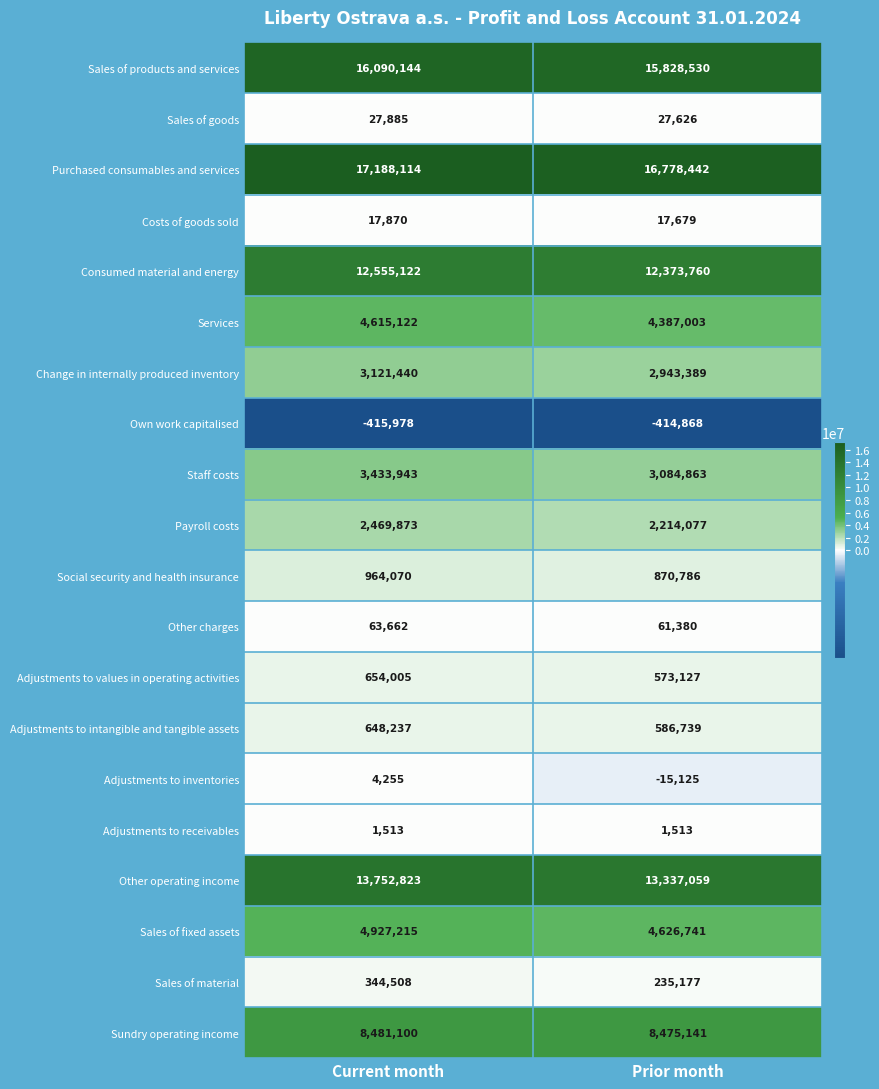

At Prior month, list the series in order from smallest to largest.

Own work capitalised, Adjustments to inventories, Adjustments to receivables, Costs of goods sold, Sales of goods, Other charges, Sales of material, Adjustments to values in operating activities, Adjustments to intangible and tangible assets, Social security and health insurance, Payroll costs, Change in internally produced inventory, Staff costs, Services, Sales of fixed assets, Sundry operating income, Consumed material and energy, Other operating income, Sales of products and services, Purchased consumables and services